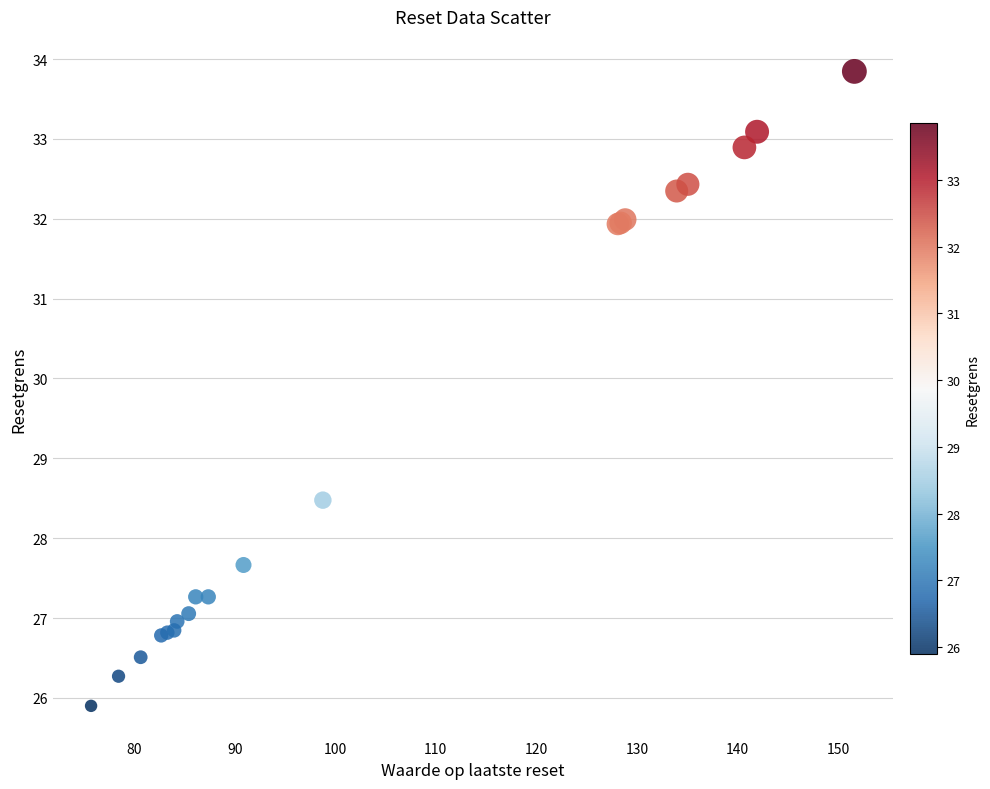

What Y value in the scatter plot is closest to 29?

28.5